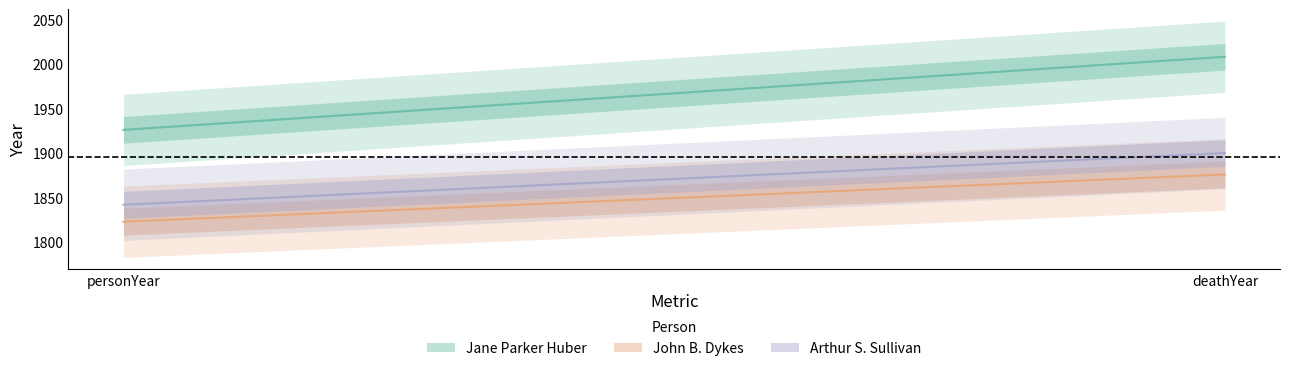

What is the label of the 2nd point from the right?

personYear